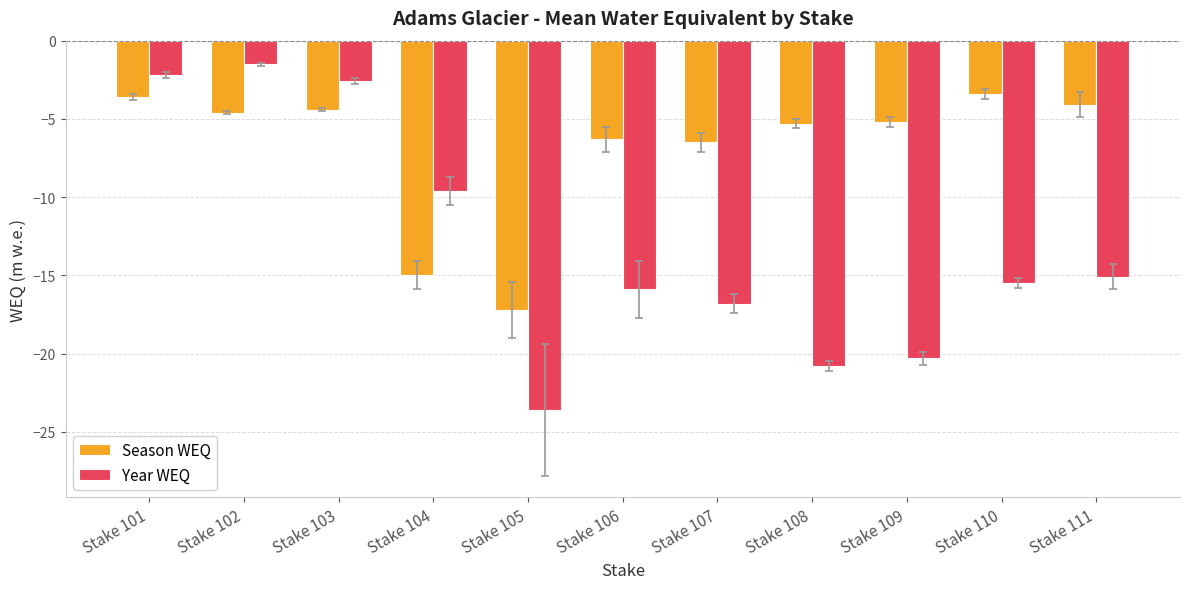

True or false: Season WEQ has a value of -17.2 at Stake 105.

True